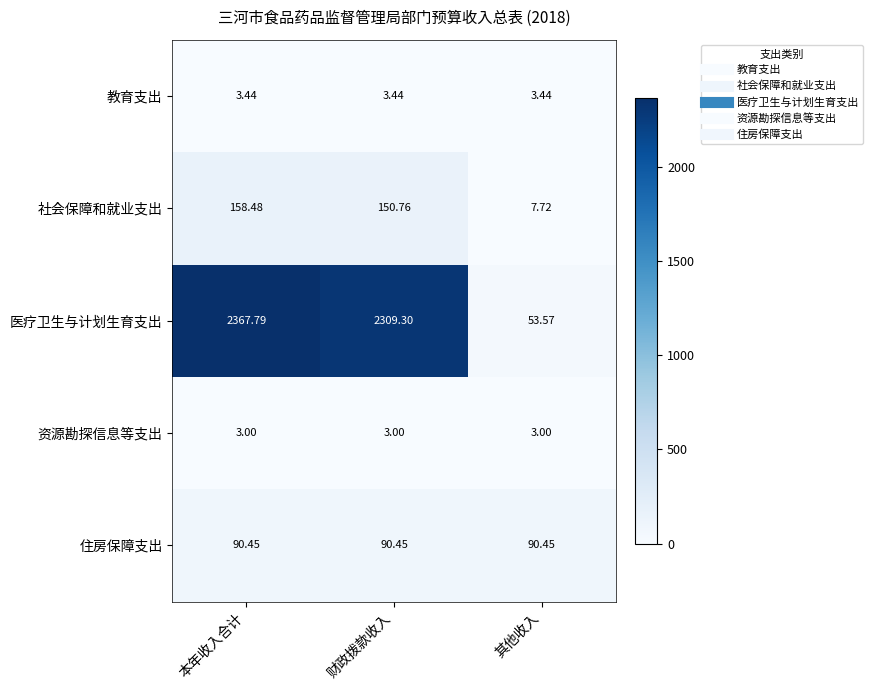

Rank the series at 本年收入合计 from lowest to highest value.

资源勘探信息等支出, 教育支出, 住房保障支出, 社会保障和就业支出, 医疗卫生与计划生育支出